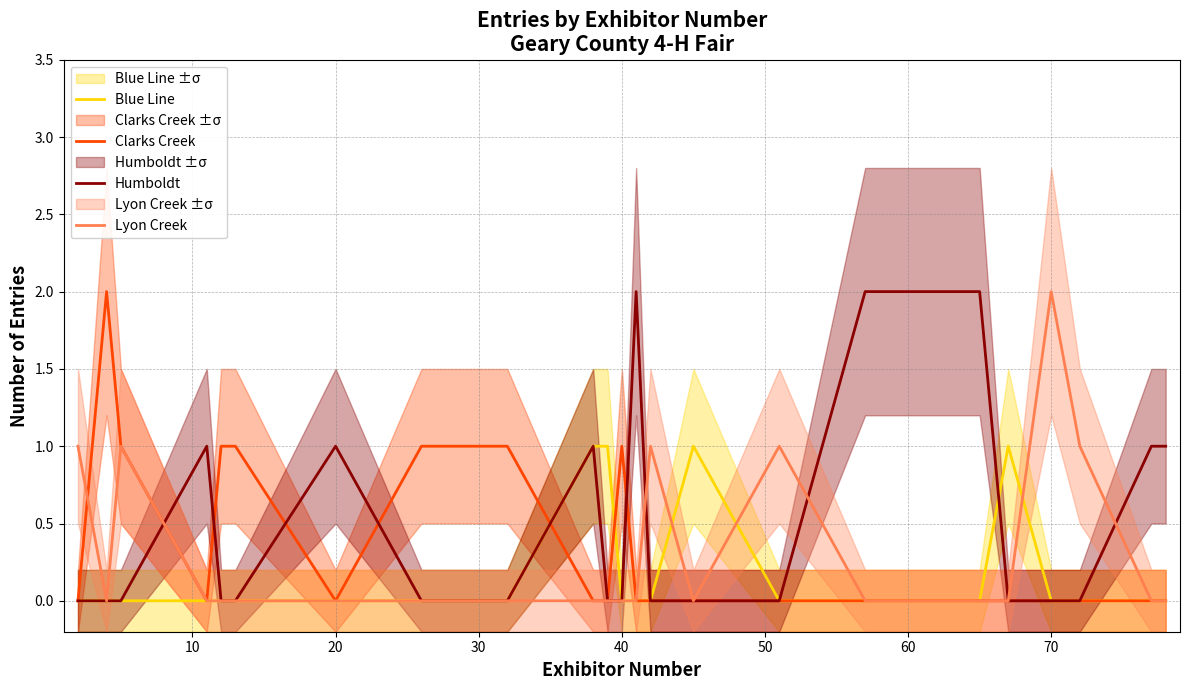

How many times do Blue Line and Humboldt cross each other?

1